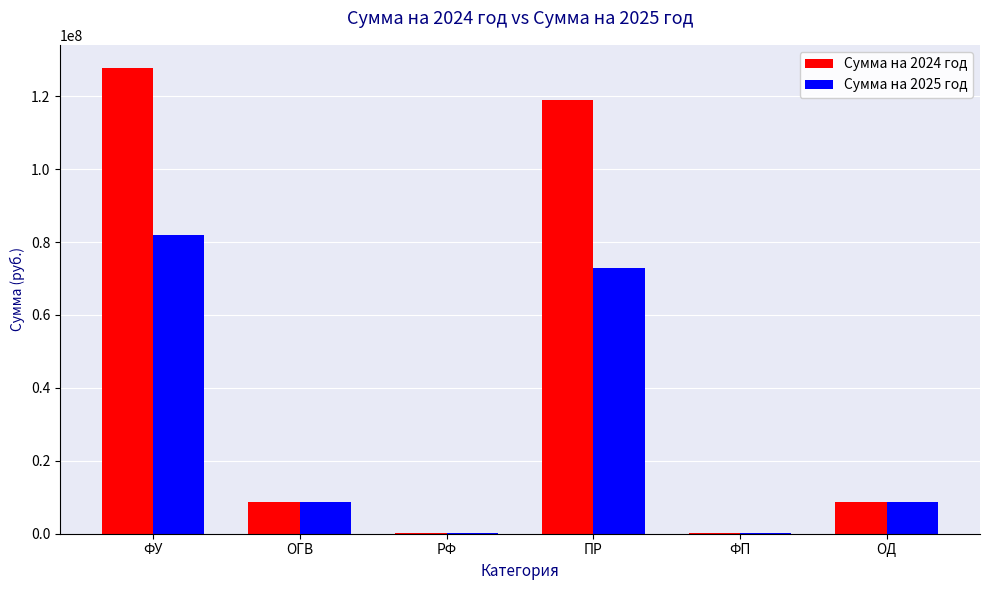

True or false: Сумма на 2024 год has a value of 118868060.0 at ПР.

True